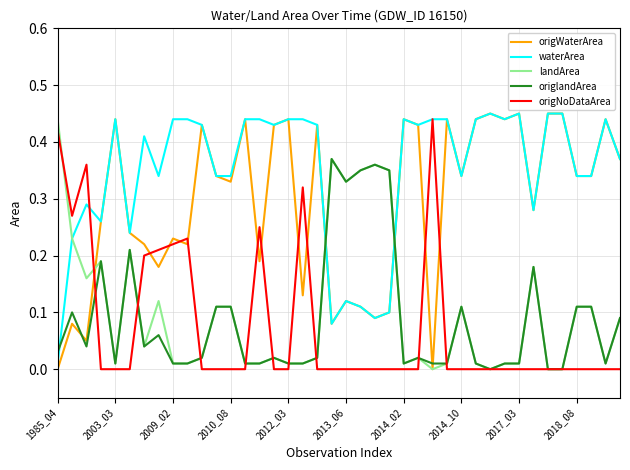

Is this an area chart (filled region under the line)?

No